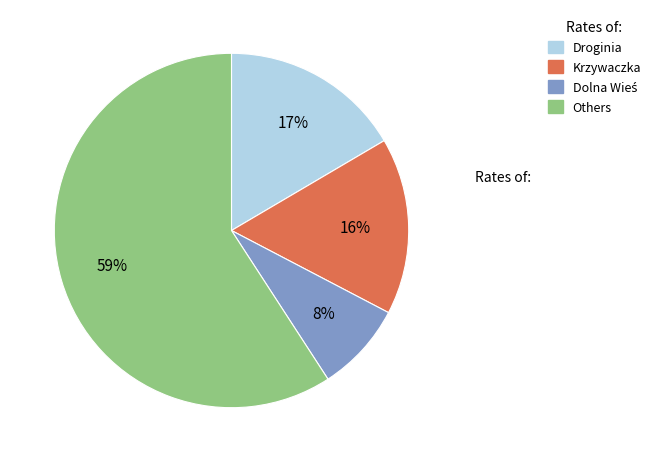

To the nearest percent, what is the difference between the largest and smallest slice percentages?

51%